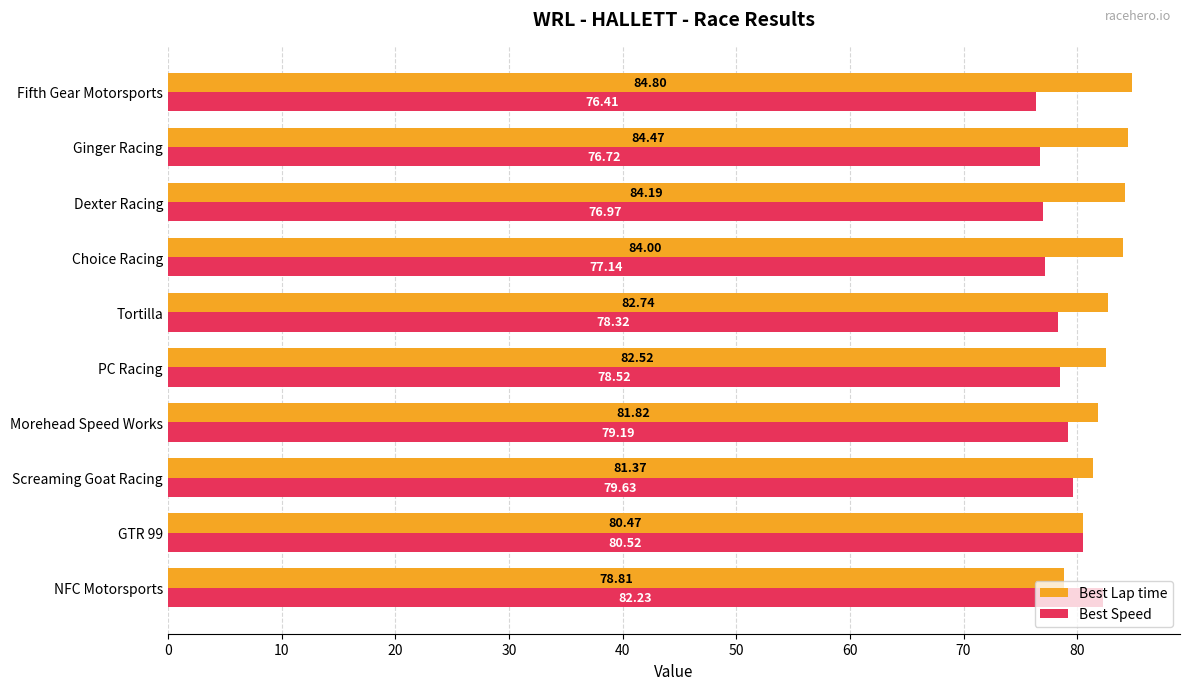

At which label is Best Lap time closest to 81?

Screaming Goat Racing